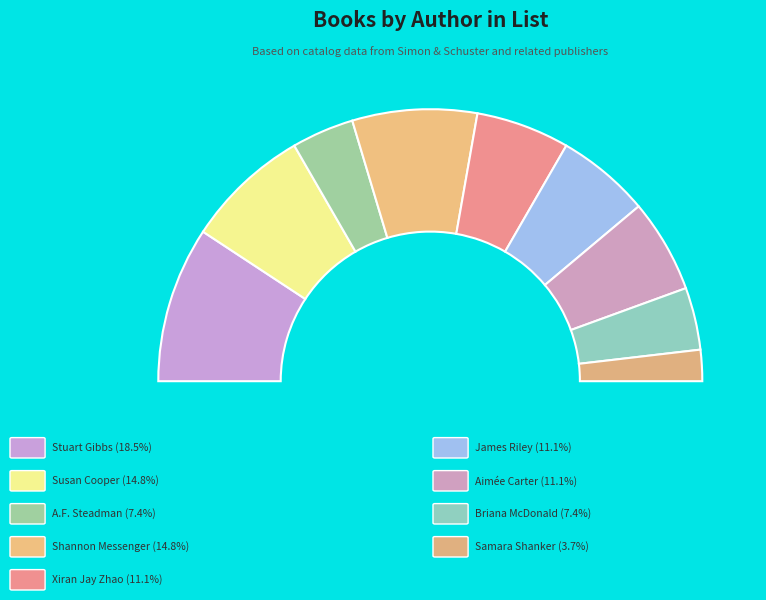

What is the change in value from Shannon Messenger to James Riley?

-1